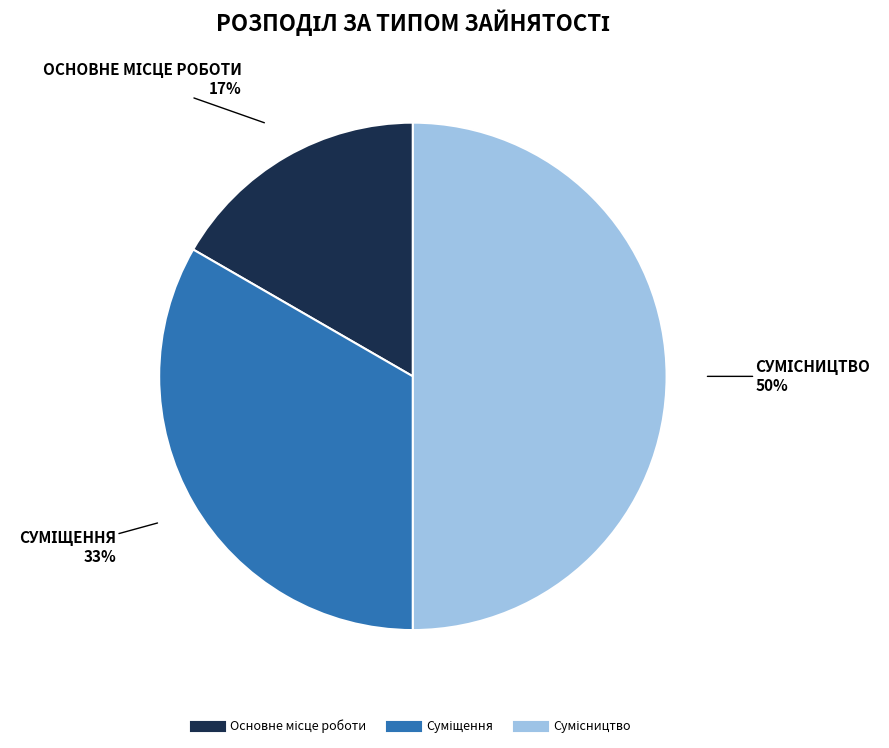

To the nearest percent, what is the difference between the largest and smallest slice percentages?

33%